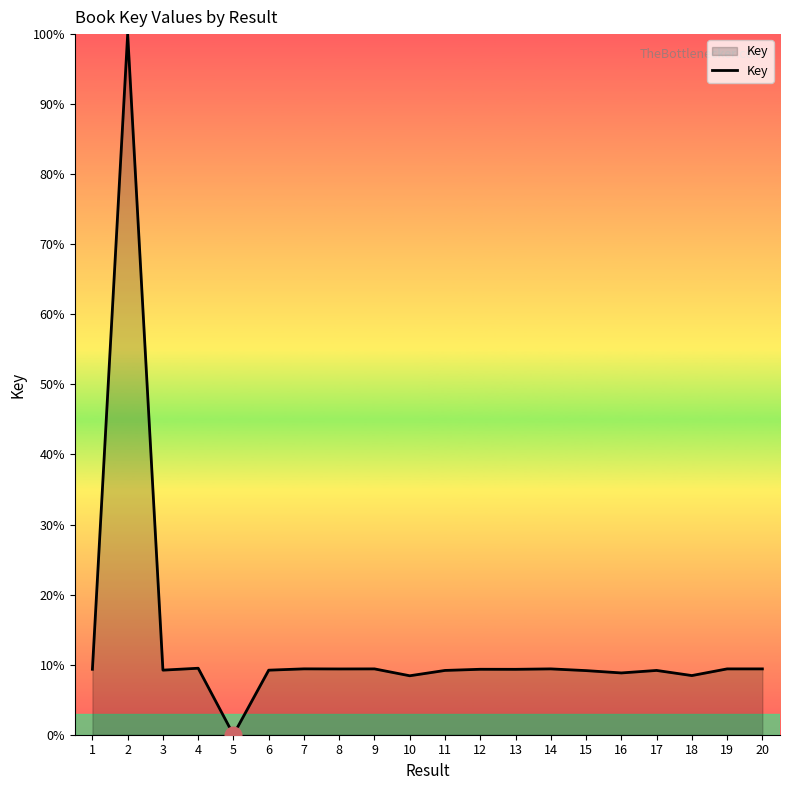

What is the average value?

13.3